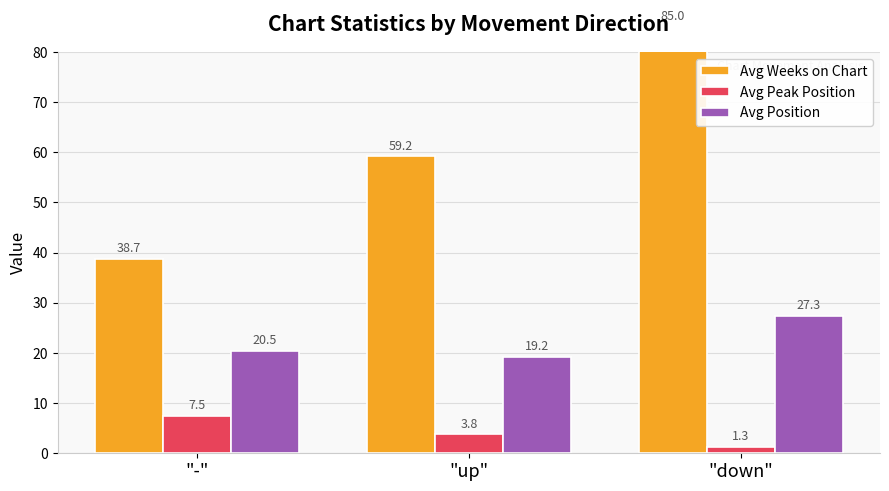

Which has a higher value, "-" or "down"?

"down"